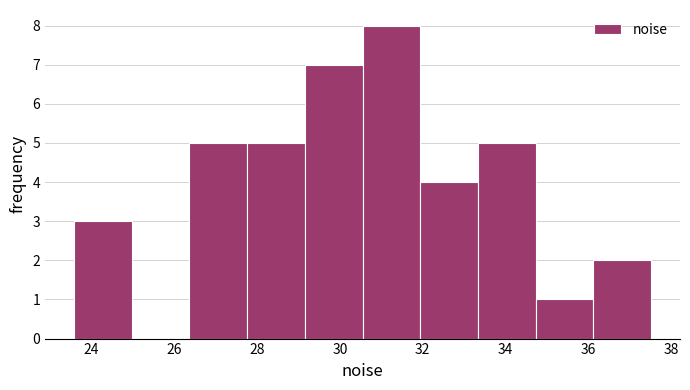

Reading left to right, transcribe this chart: for each bar, give the range it covers on the x-axis and its height. Neither the bar edges nor the heights are printed on the chart, so give them approximately, as read against the axes.

23.6 to 25.0: 3
25.0 to 26.4: 0
26.4 to 27.8: 5
27.8 to 29.2: 5
29.2 to 30.6: 7
30.6 to 32.0: 8
32.0 to 33.4: 4
33.4 to 34.8: 5
34.8 to 36.2: 1
36.2 to 37.6: 2